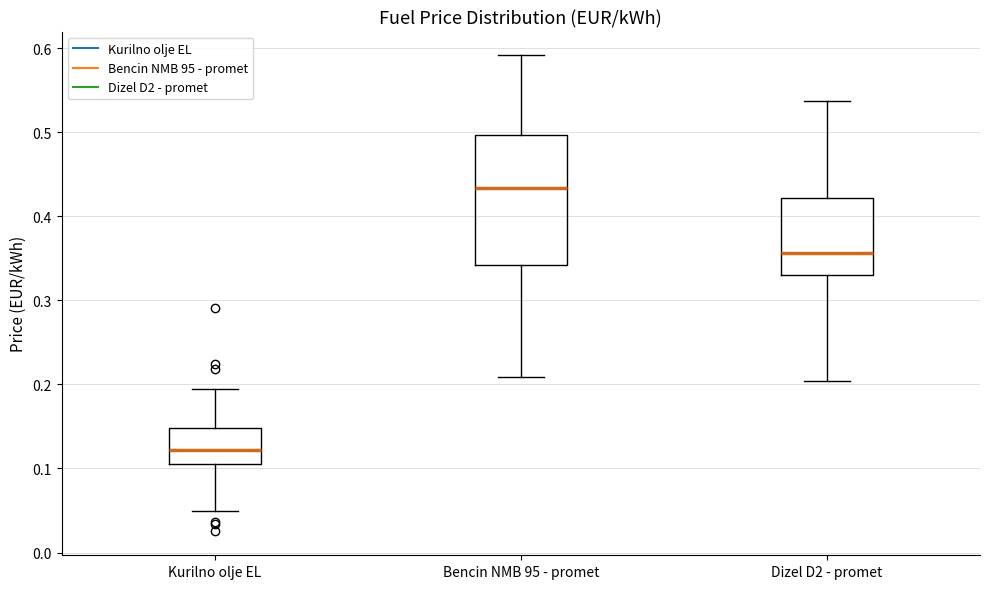

Comparing the boxes themselves (not the whiskers), which one is the tallest?

Bencin NMB 95 - promet